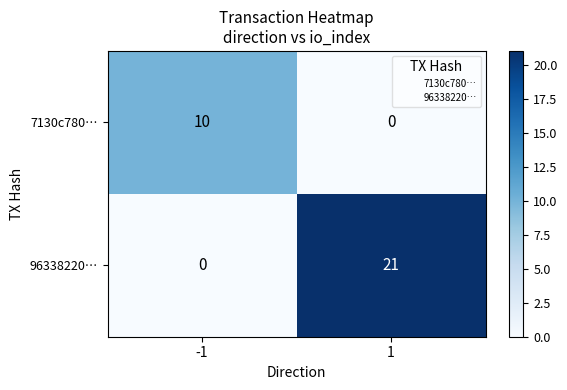

List the series in order of their overall mean, lowest first.

7130c780…, 96338220…